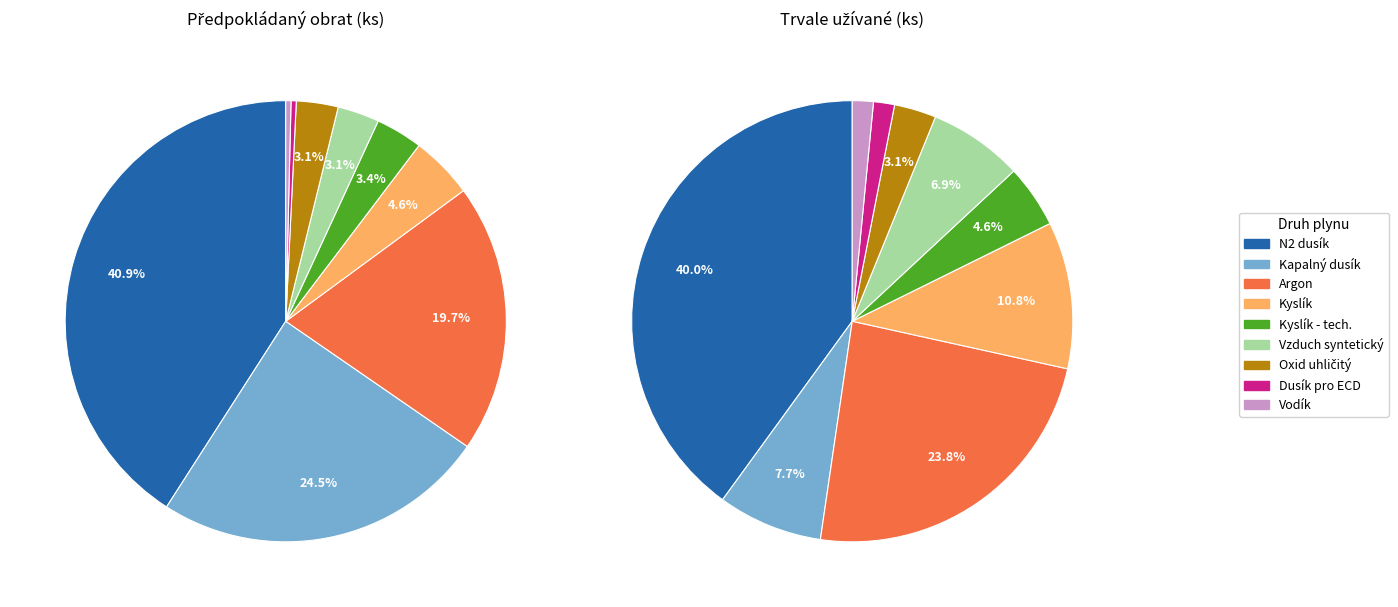

Rank the categories by value from lowest to highest.

Dusík pro ECD, Vodík, Oxid uhličitý, Vzduch syntetický, Kyslík - tech., Kyslík, Argon, Kapalný dusík, N2 dusík